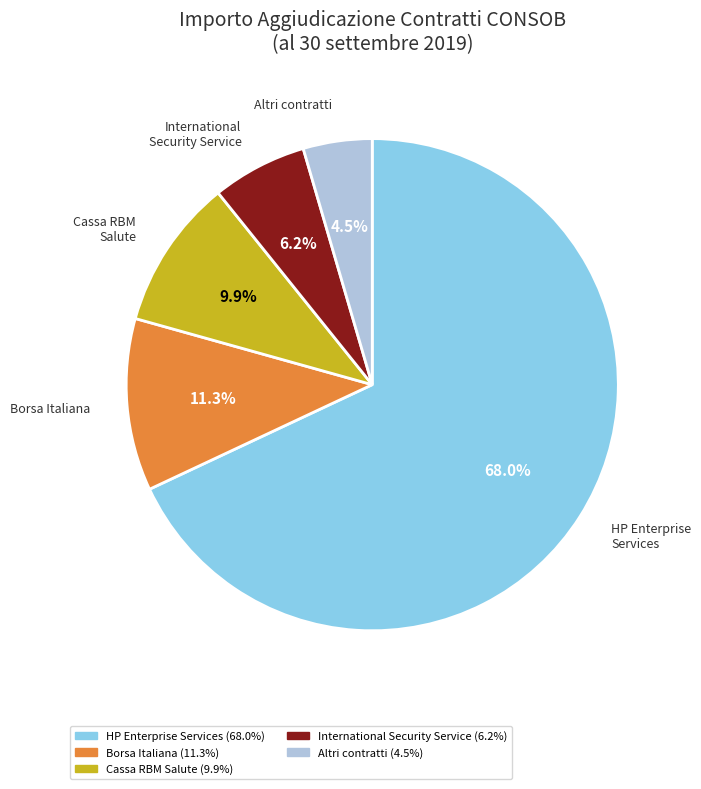

Is there any slice that represents more than half of the pie?

Yes